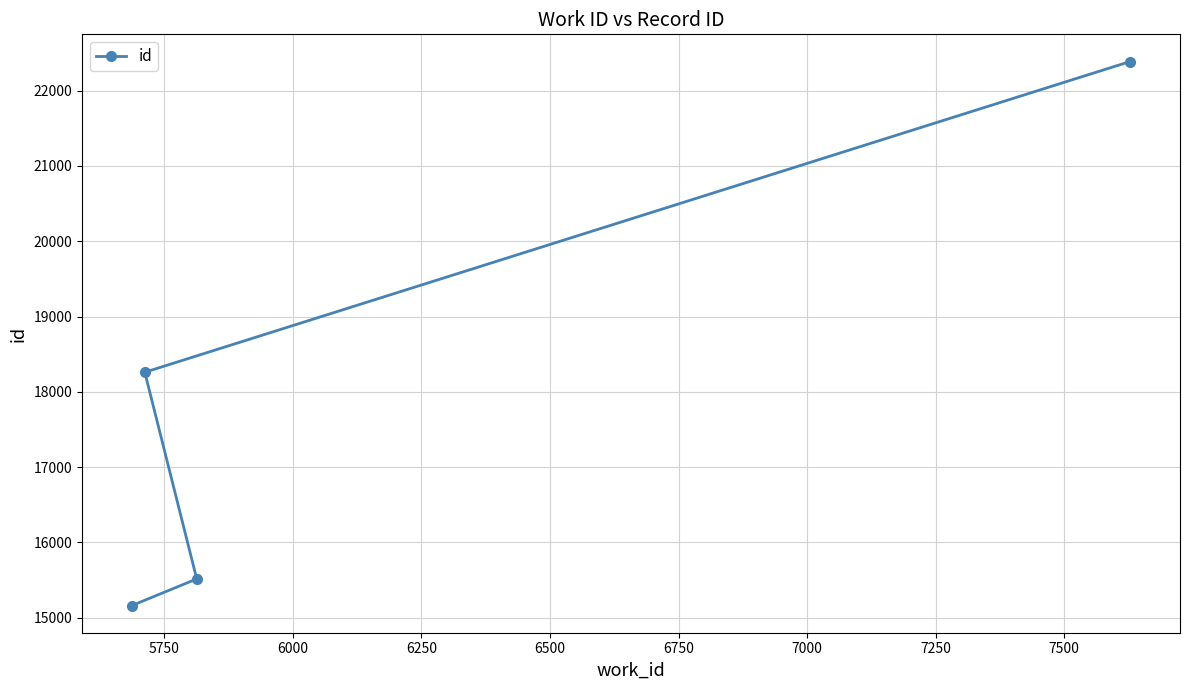

What is the value of the 3rd point from the left?

15516